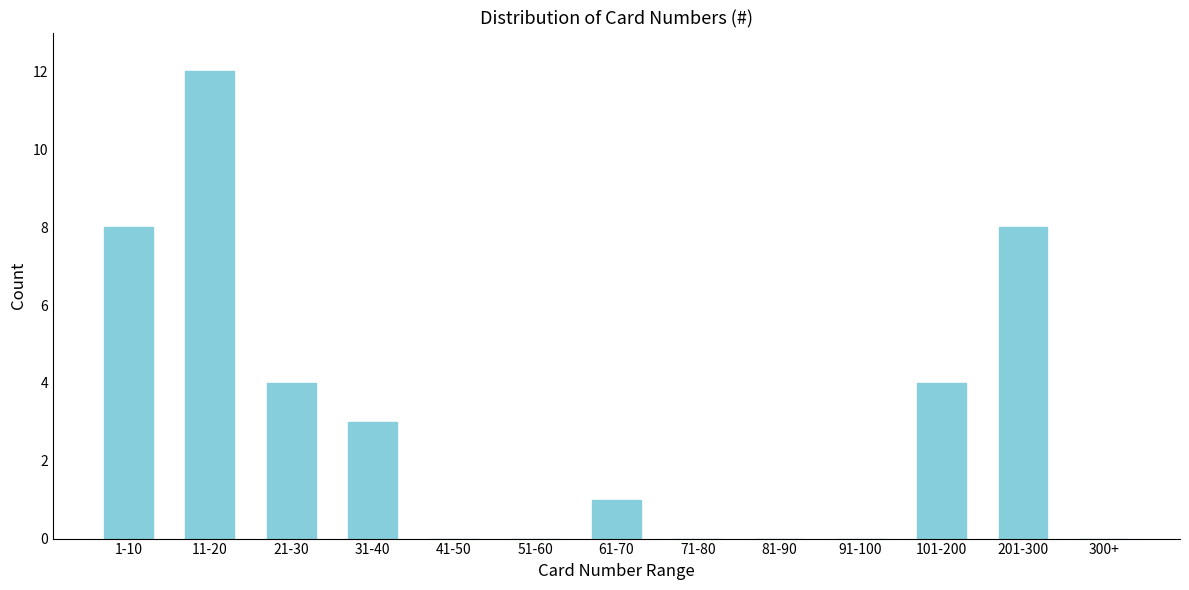

Reading right to left, extract all data points from this chart.

300+=0	201-300=8	101-200=4	91-100=0	81-90=0	71-80=0	61-70=1	51-60=0	41-50=0	31-40=3	21-30=4	11-20=12	1-10=8